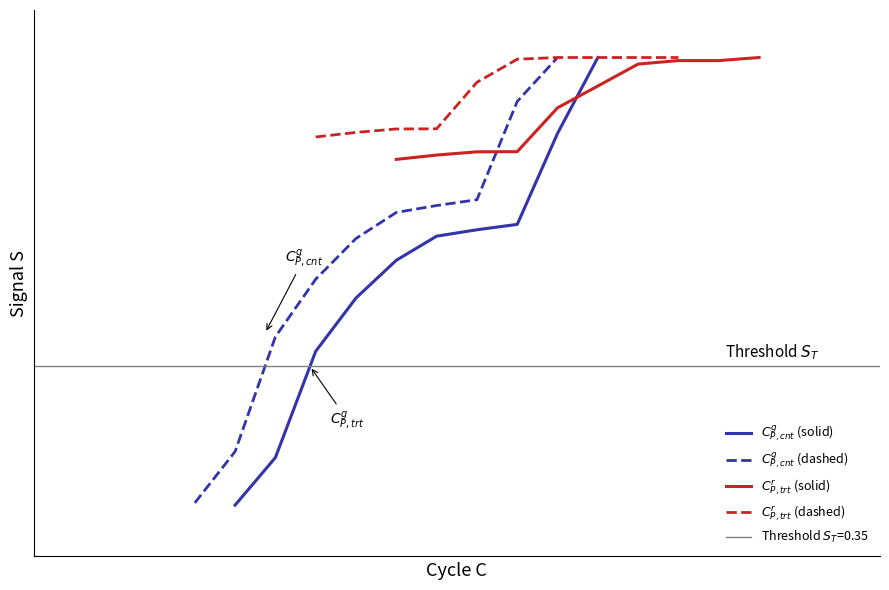

What is the sum of all $C_{P,cnt}^{g}$ (dashed) values?

5.8